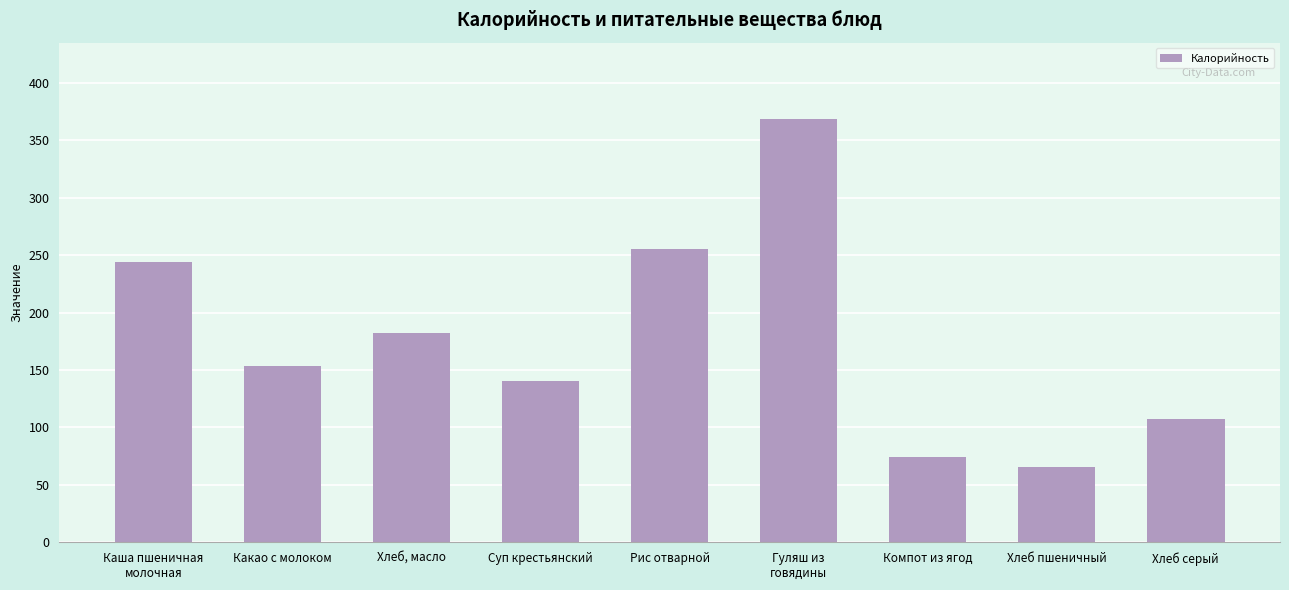

How many bars are there in total?

9